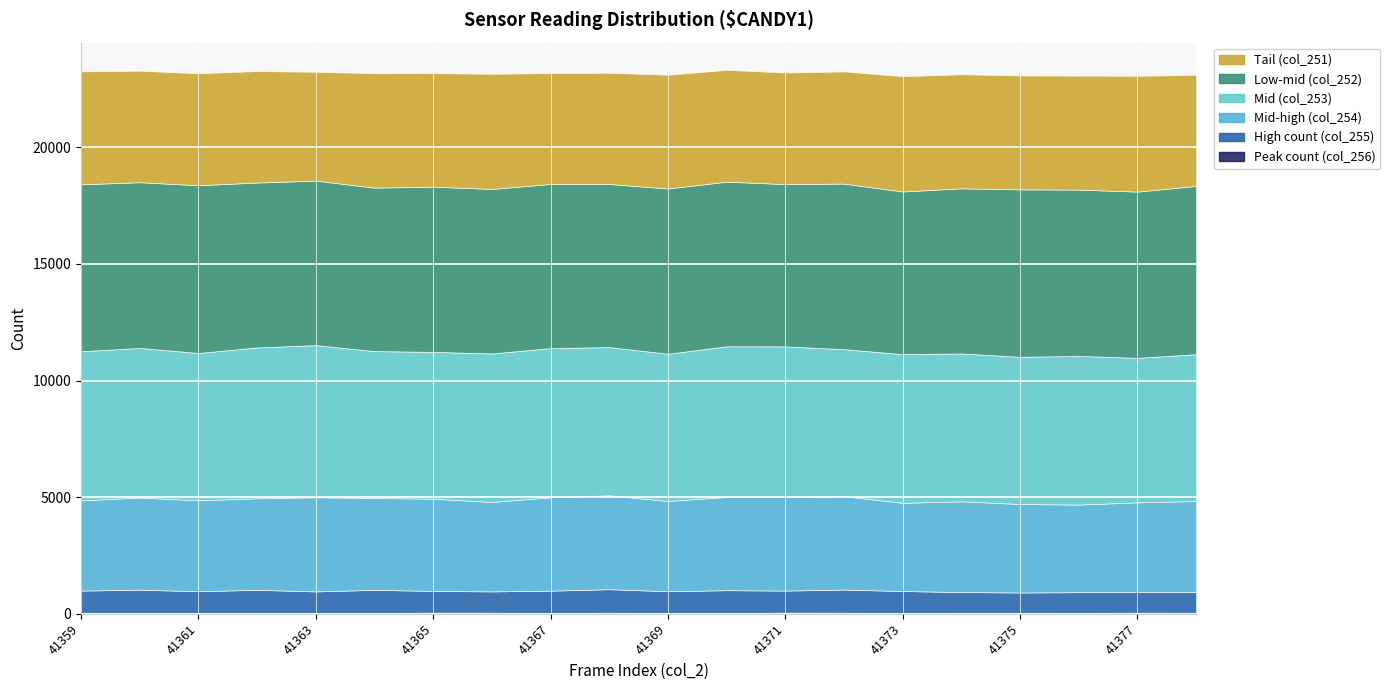

At which category does col_252 reach its first local valley?

41361